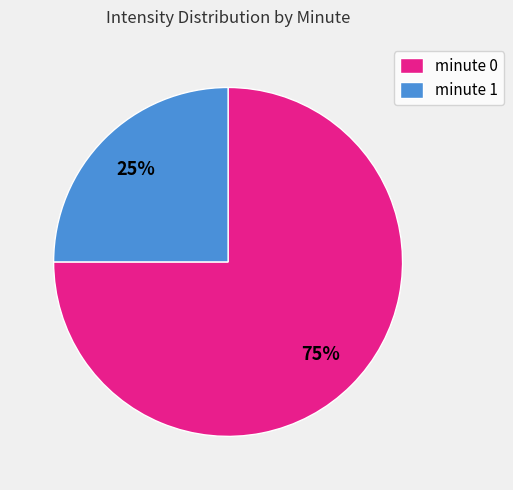

Which slice is the smallest?

minute 1